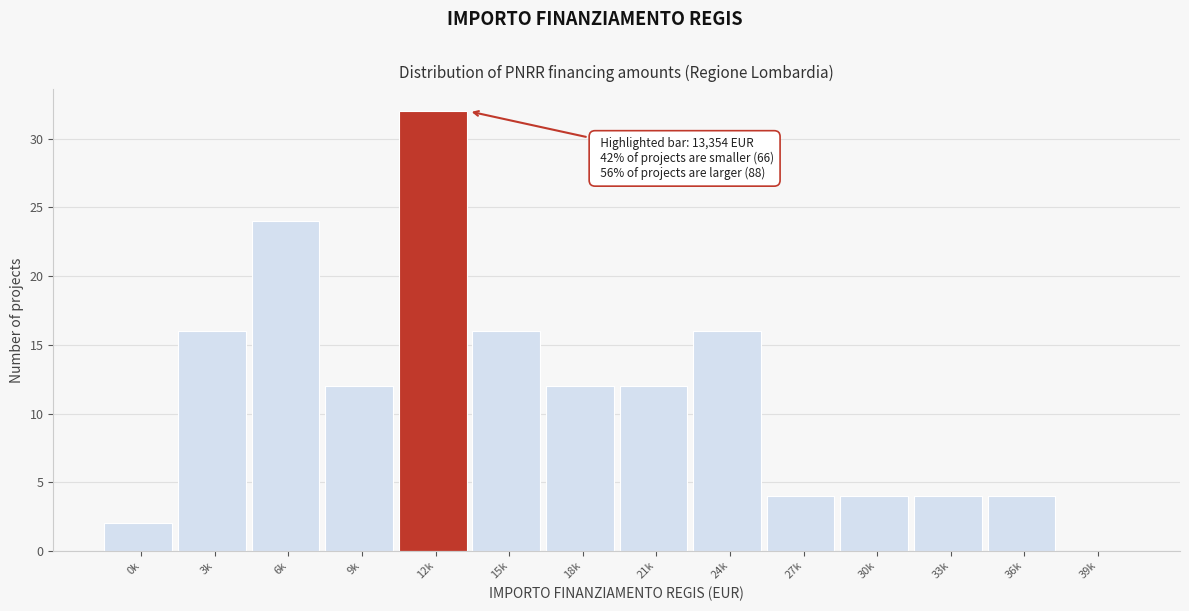

Reading left to right, extract all data points from this chart.

0k=2	3k=16	6k=24	9k=12	12k=32	15k=16	18k=12	21k=12	24k=16	27k=4	30k=4	33k=4	36k=4	39k=0